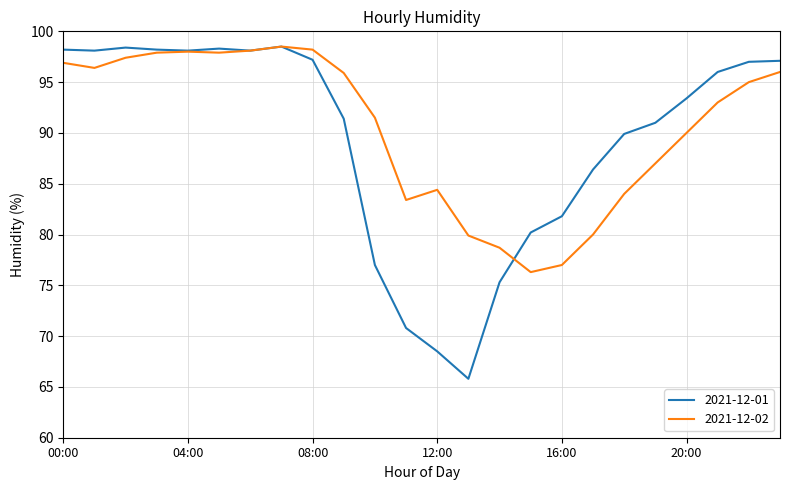

What is the maximum value for 2021-12-01?

98.5